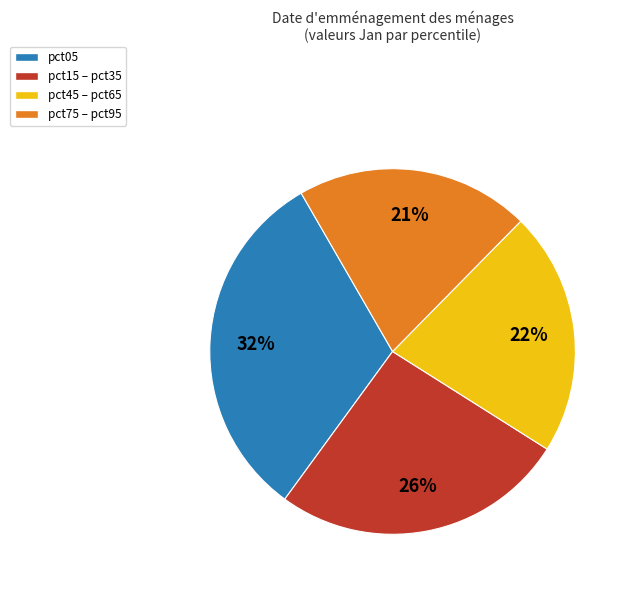

To the nearest percent, what is the difference between the largest and smallest slice percentages?

11%